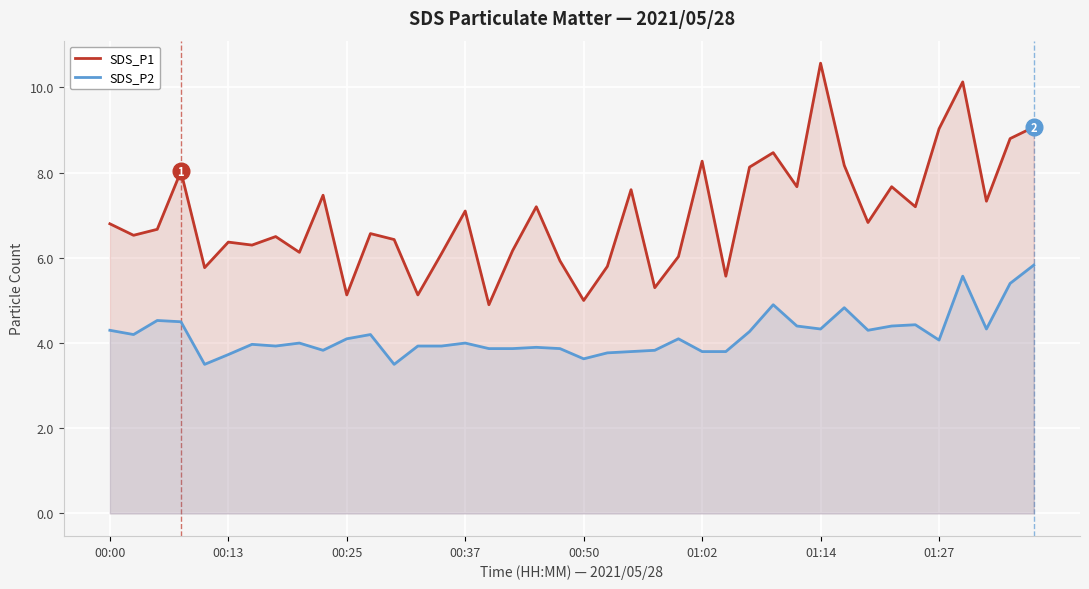

What are all the series names shown in the legend?

SDS_P1, SDS_P2